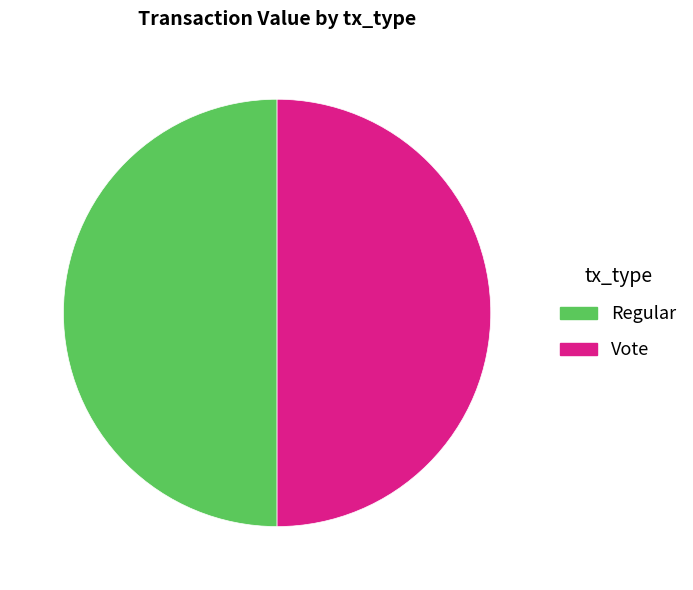

Approximately how many times larger is the value at Regular compared to Vote?

1.0